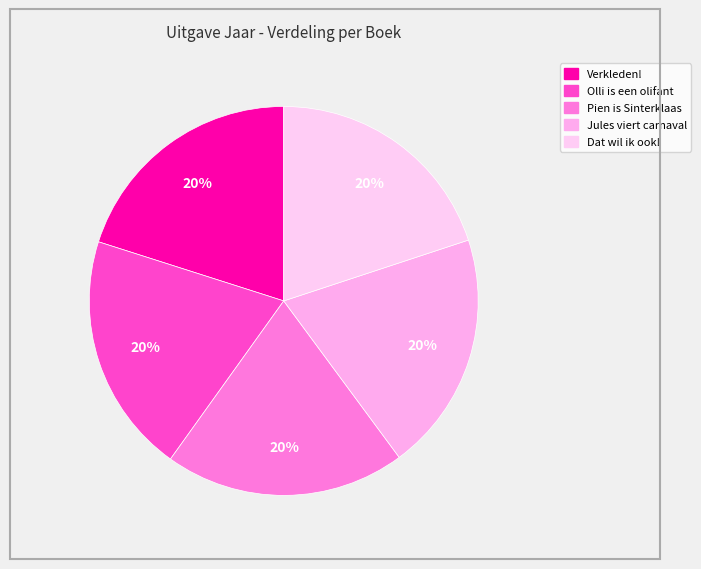

How many slices are in this pie chart?

5